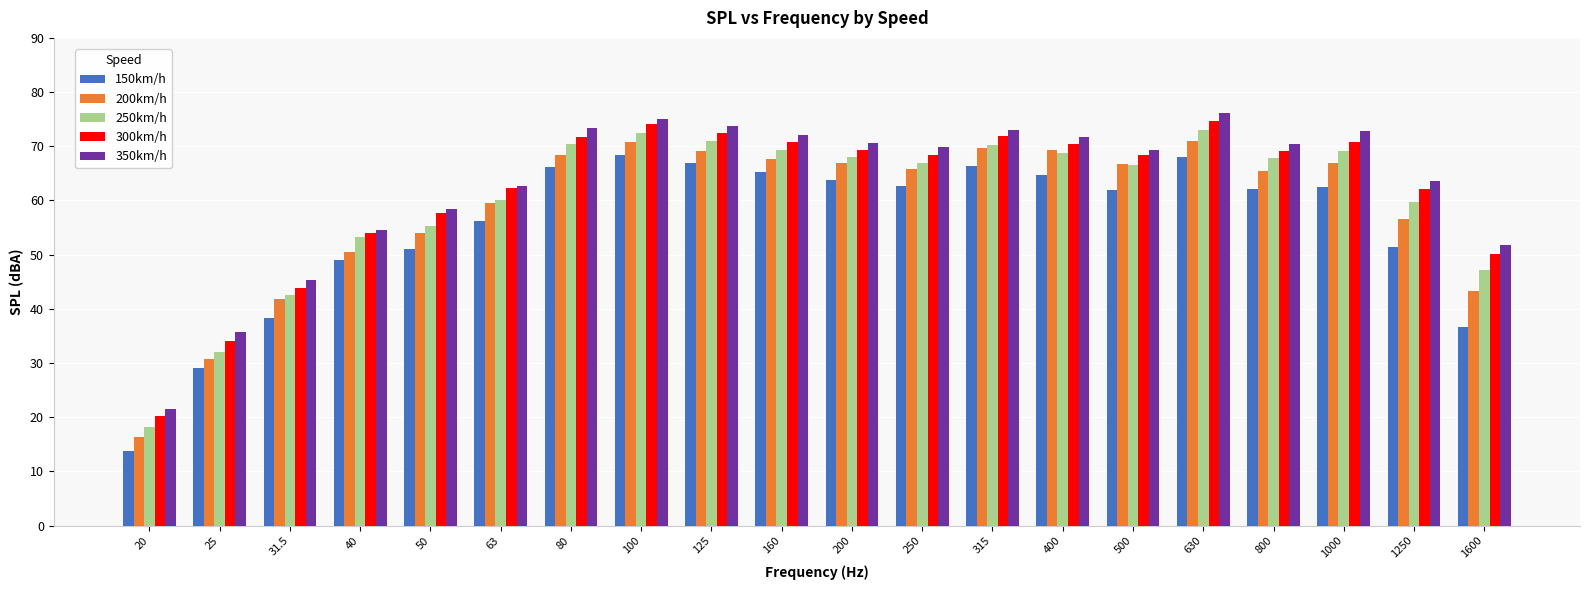

What is the spread (max minus min) of values at 25?

6.7